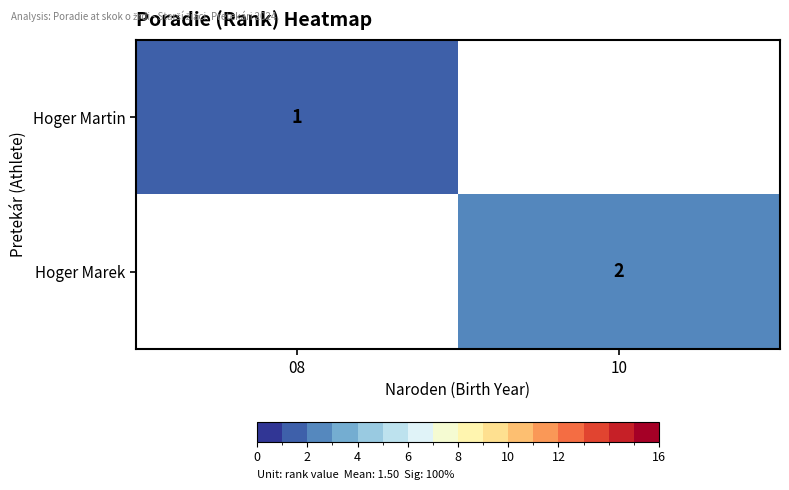

True or false: Hoger Martin has a value of 2 at 08.

False